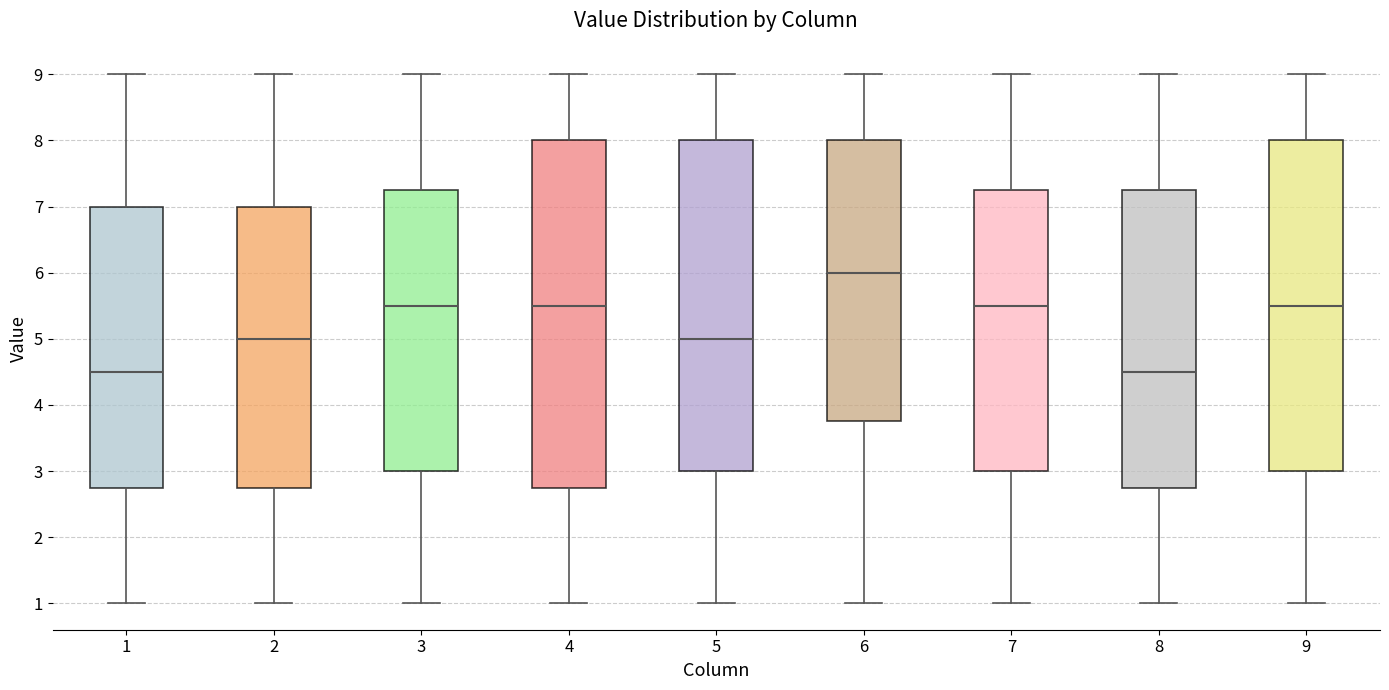

Reading left to right, read every box against the y-axis: the position of its median line, the range the box covers, and the ends of its whiskers. The values are not printed on the chart, so give them approximately, as read against the axis.

1: median 4.5, box 2.8 to 7.0, whiskers 1.0 to 9.0
2: median 5.0, box 2.8 to 7.0, whiskers 1.0 to 9.0
3: median 5.5, box 3.0 to 7.3, whiskers 1.0 to 9.0
4: median 5.5, box 2.8 to 8.0, whiskers 1.0 to 9.0
5: median 5.0, box 3.0 to 8.0, whiskers 1.0 to 9.0
6: median 6.0, box 3.8 to 8.0, whiskers 1.0 to 9.0
7: median 5.5, box 3.0 to 7.3, whiskers 1.0 to 9.0
8: median 4.5, box 2.8 to 7.3, whiskers 1.0 to 9.0
9: median 5.5, box 3.0 to 8.0, whiskers 1.0 to 9.0